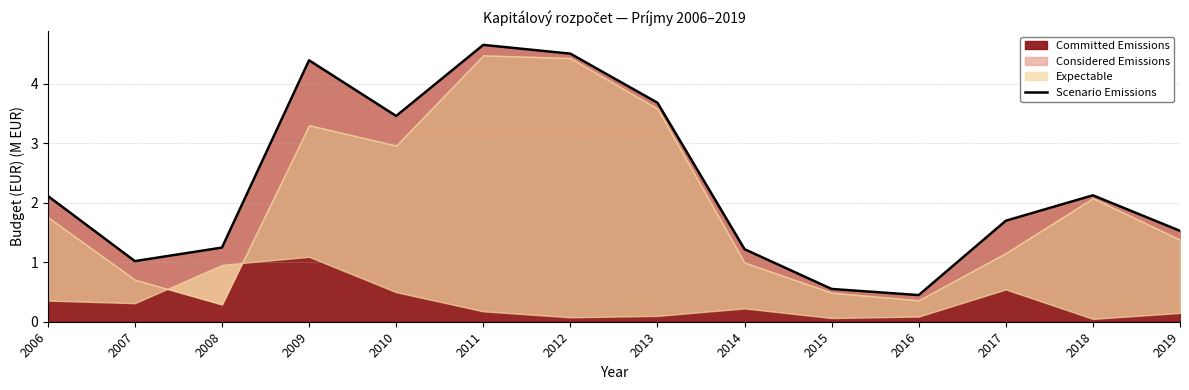

Approximately how many times larger is the value at 2016 compared to 2008?

0.4